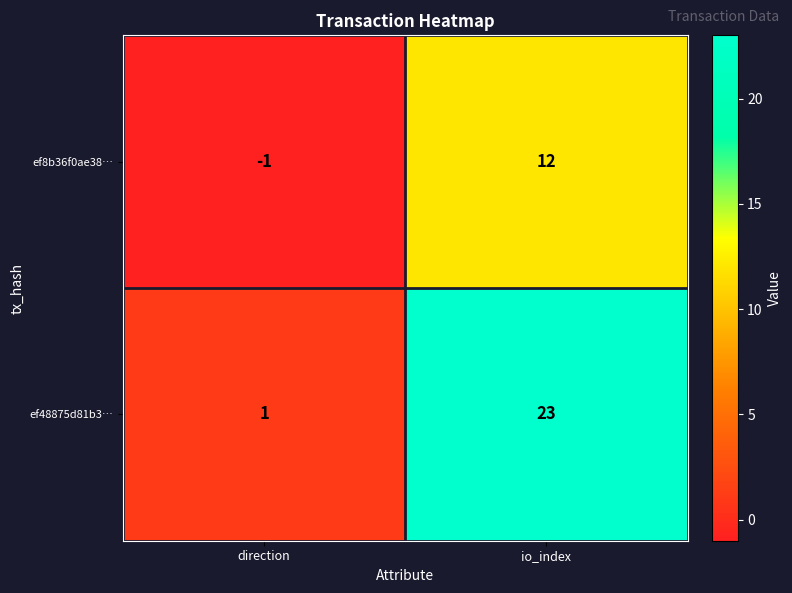

What is the difference between the highest and lowest values at io_index?

11